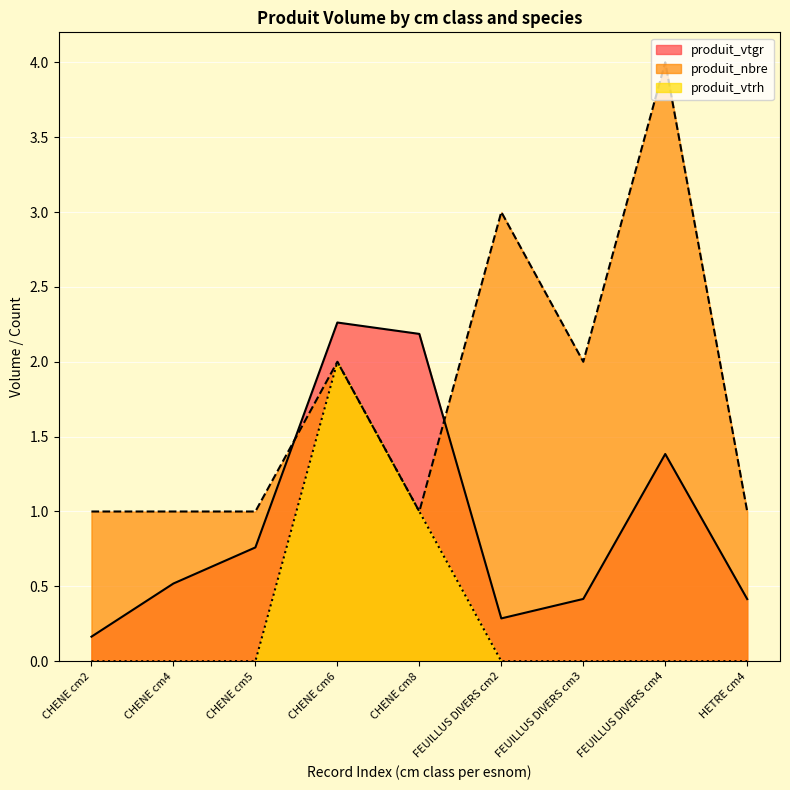

True or false: produit_vtrh has a value of 0.0 at FEUILLUS DIVERS cm3.

True